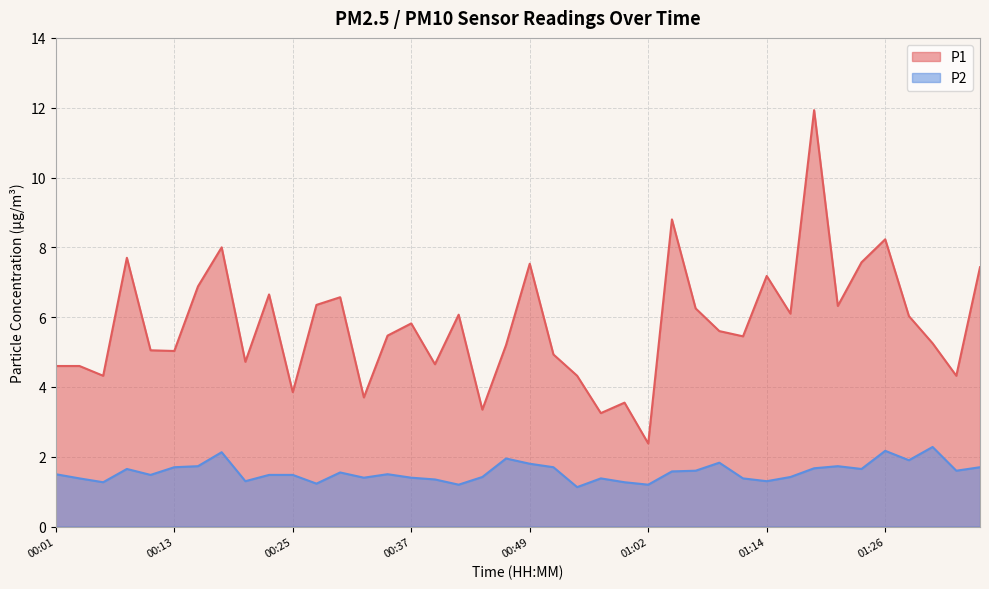

What is the label of the 26th point from the right?

00:35